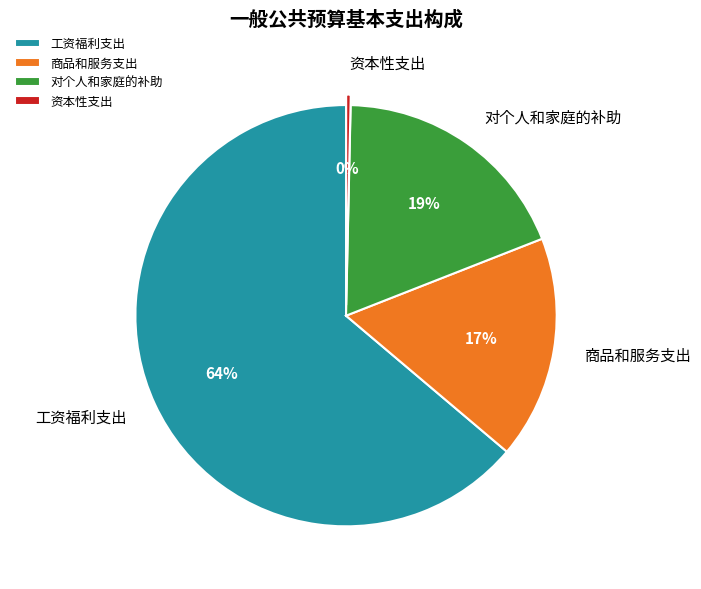

To the nearest percent, what is the average slice percentage?

25%